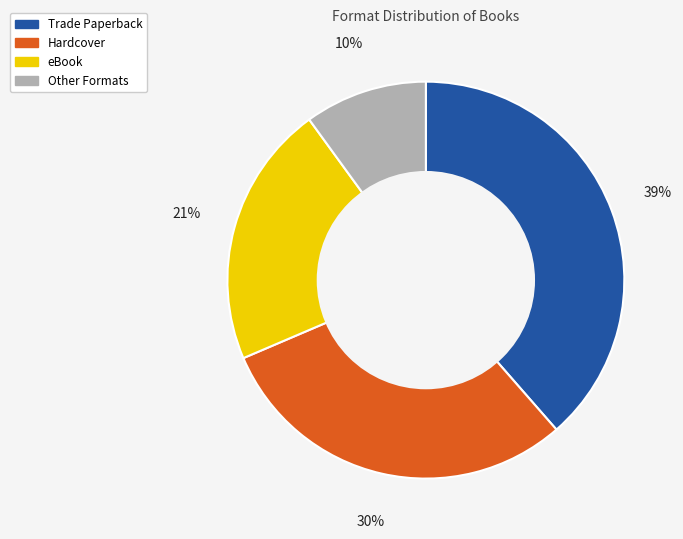

Is there any slice that represents more than half of the pie?

No